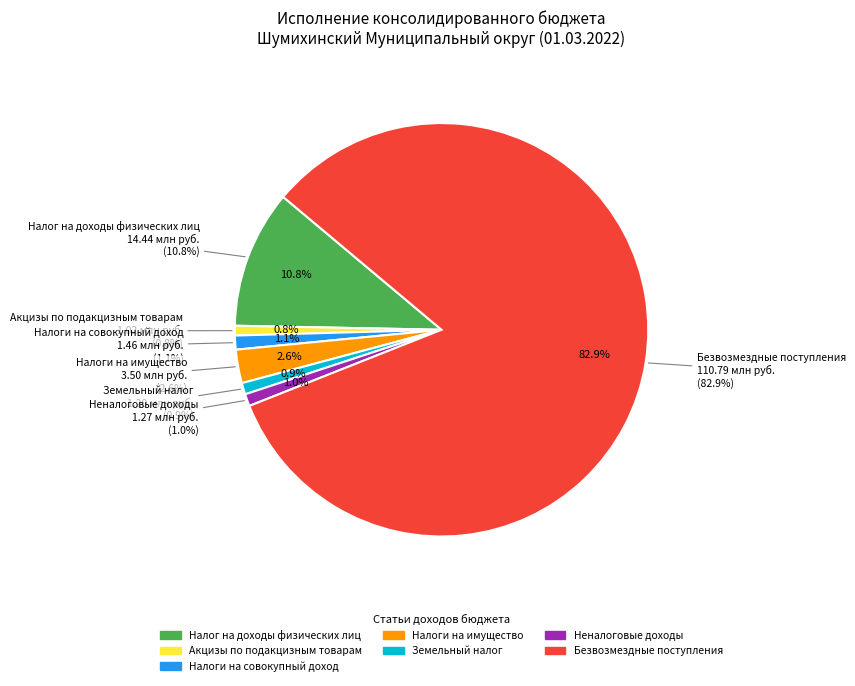

Is there a majority slice in this chart?

Yes